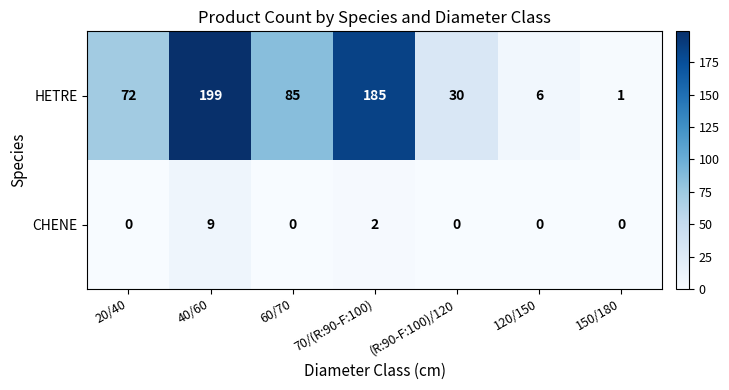

How many data points does each series have?

7